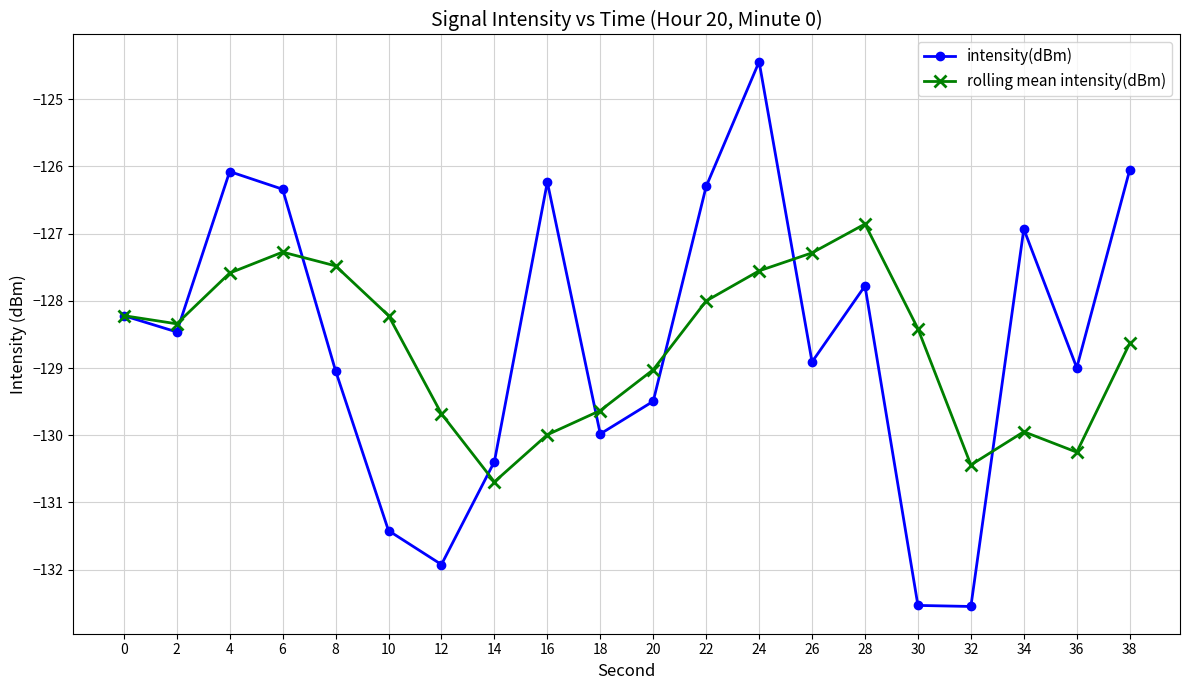

Rank the series at 12 from highest to lowest value.

rolling mean intensity(dBm), intensity(dBm)